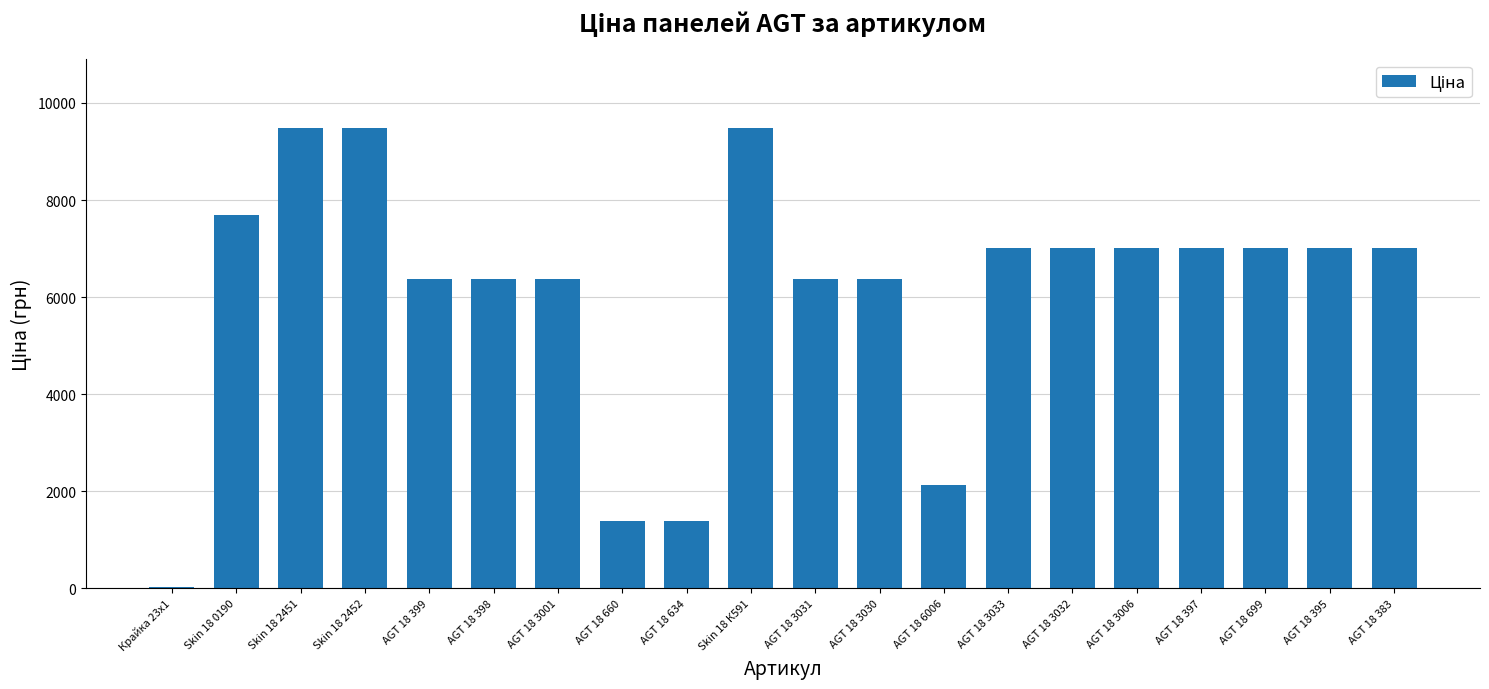

What is the greatest value displayed?

9488.2